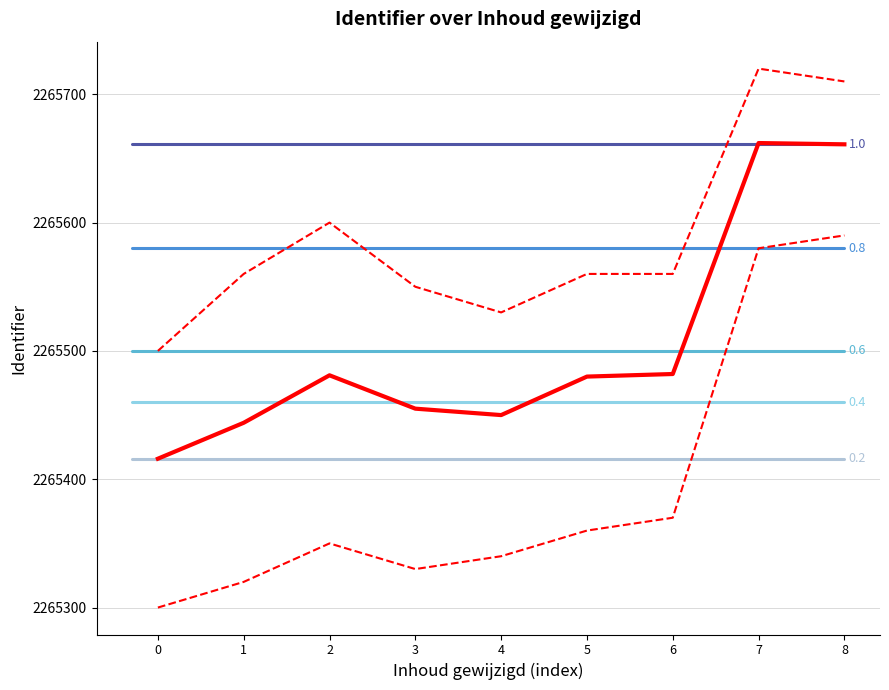

Rank the series by their average value, from lowest to highest.

Identifier lower, Identifier, Identifier upper